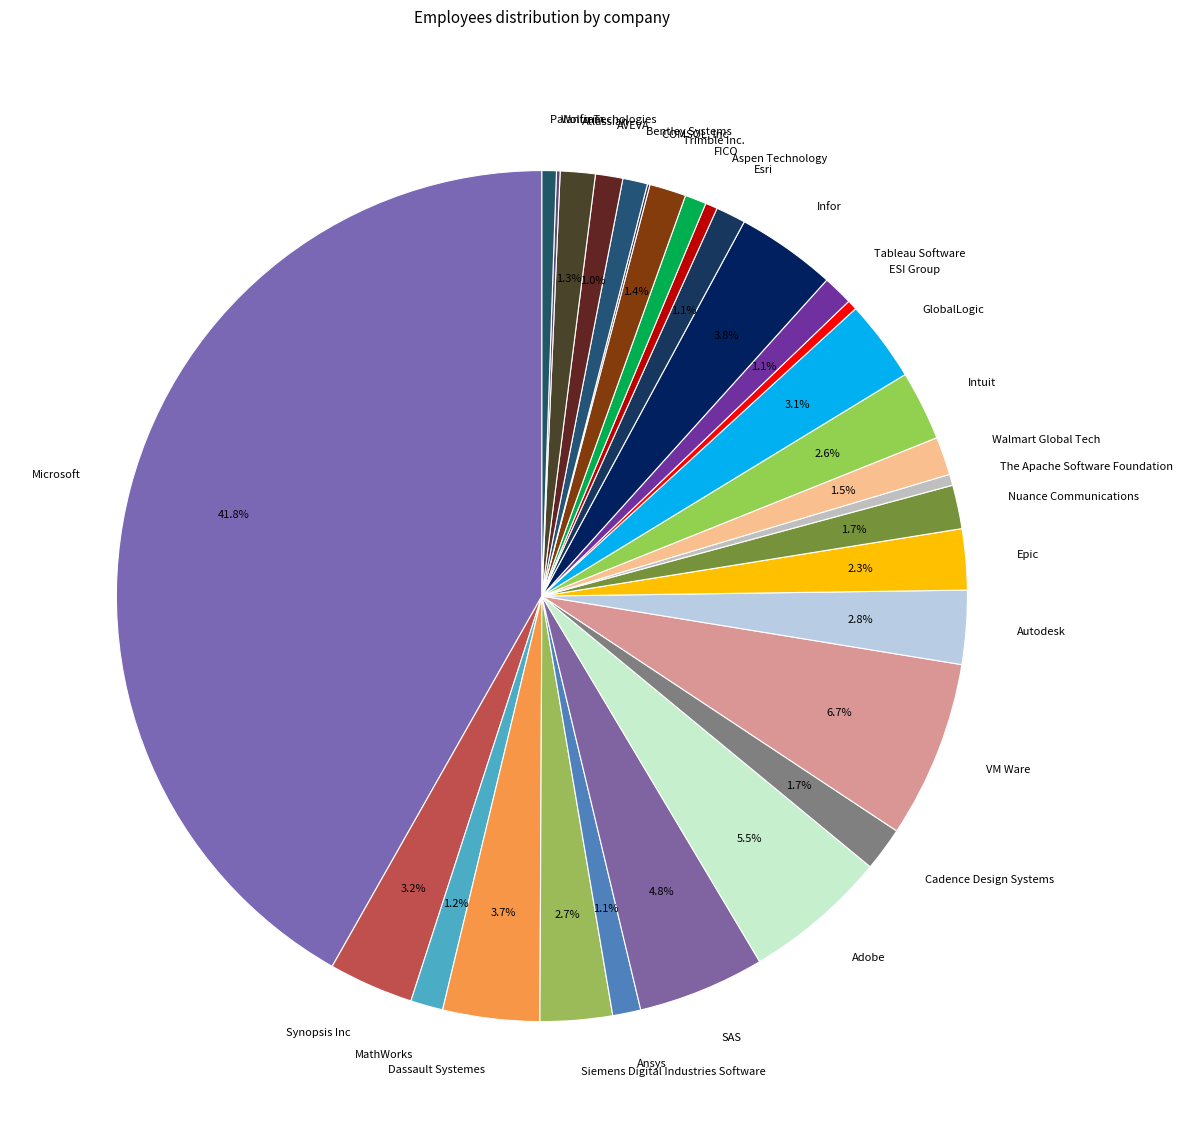

To the nearest percent, what percentage of the pie is SAS?

5%